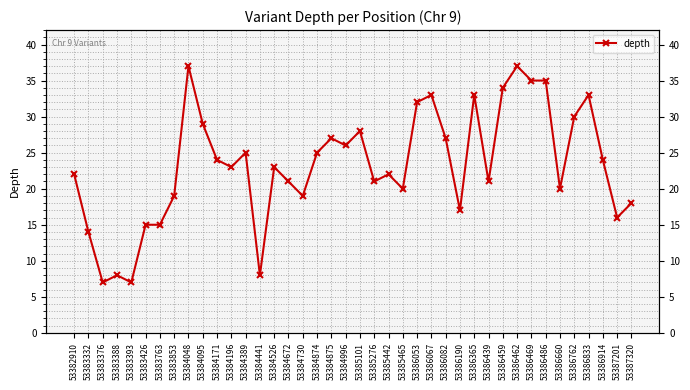

Reading left to right, transcribe all the data shown in this chart.

53382910=22	53383332=14	53383376=7	53383388=8	53383393=7	53383426=15	53383763=15	53383853=19	53384048=37	53384095=29	53384171=24	53384196=23	53384389=25	53384441=8	53384526=23	53384672=21	53384730=19	53384874=25	53384875=27	53384996=26	53385101=28	53385276=21	53385442=22	53385465=20	53386053=32	53386067=33	53386082=27	53386190=17	53386365=33	53386439=21	53386459=34	53386462=37	53386469=35	53386486=35	53386660=20	53386762=30	53386833=33	53386914=24	53387201=16	53387320=18